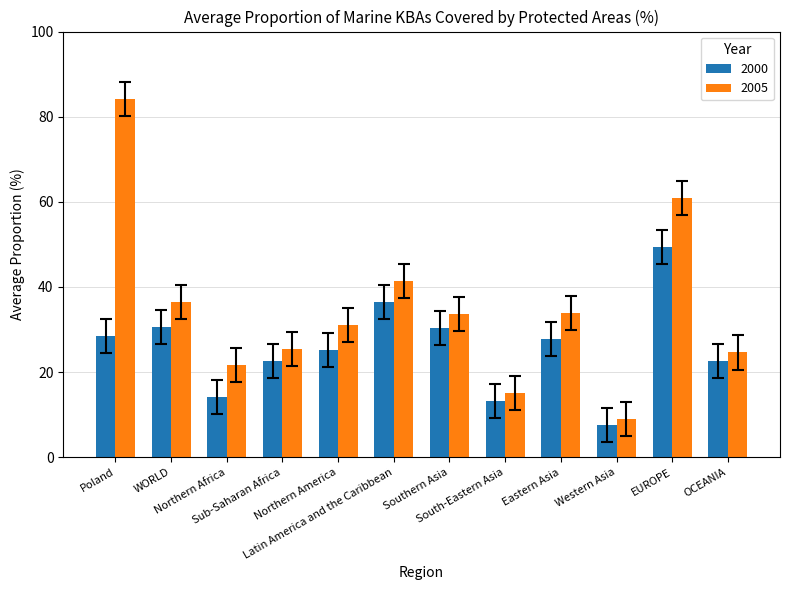

List the series in order of their peak value, highest first.

2005, 2000